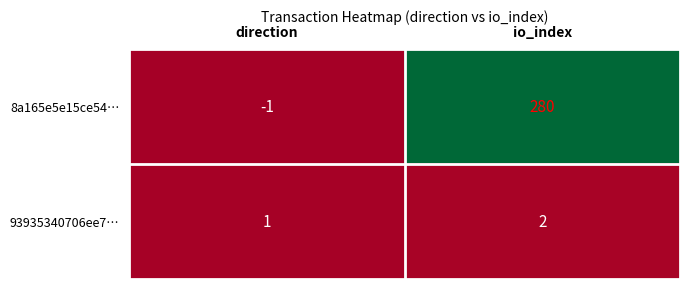

What is the smallest value displayed?

-1